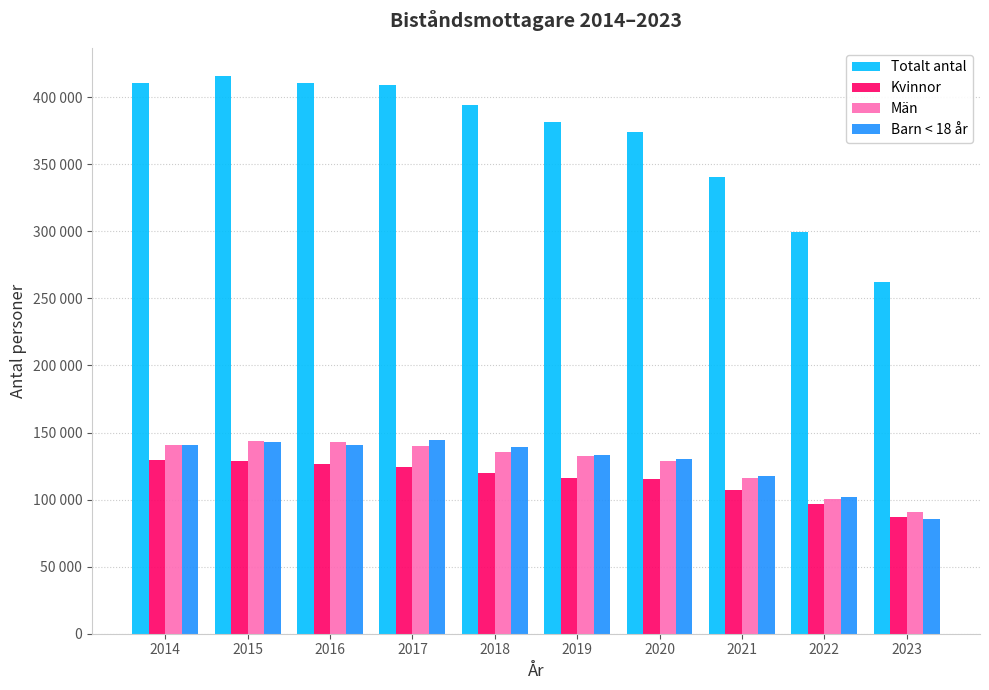

What is the maximum value for Män?

143691